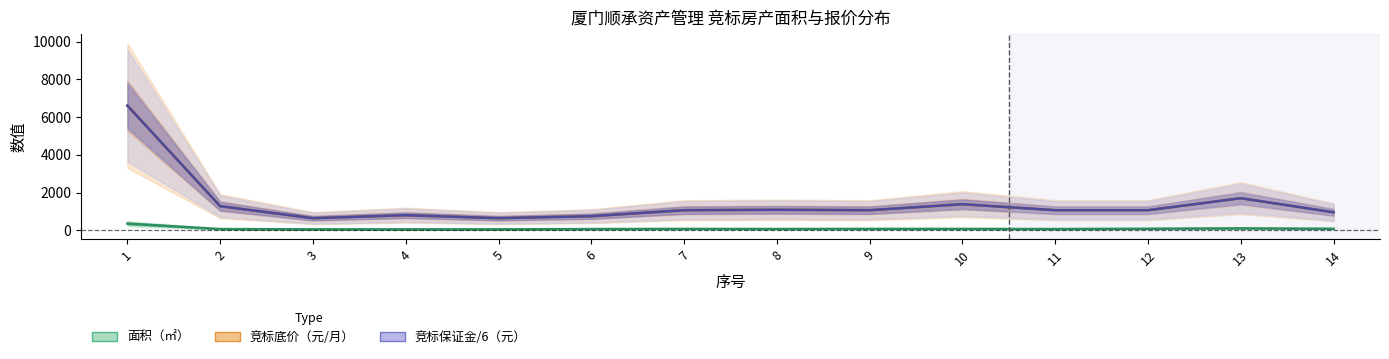

Rank the series at 14 from highest to lowest value.

竞标底价（元/月）, 竞标保证金（元）, 面积（㎡）